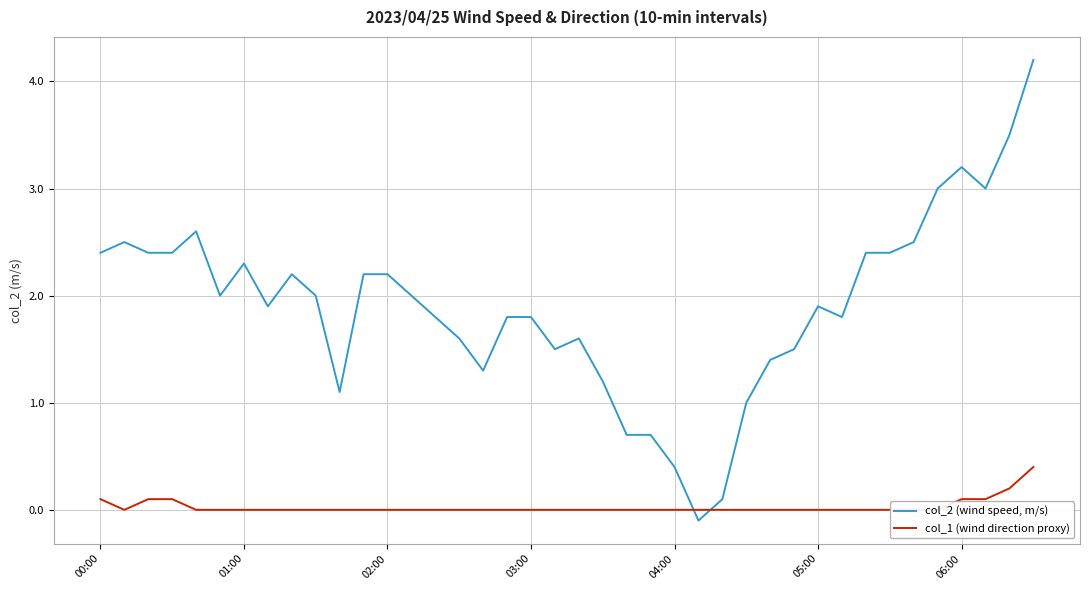

The value of col_1 (wind direction proxy) at 05:00 is 0.3. True or false?

False